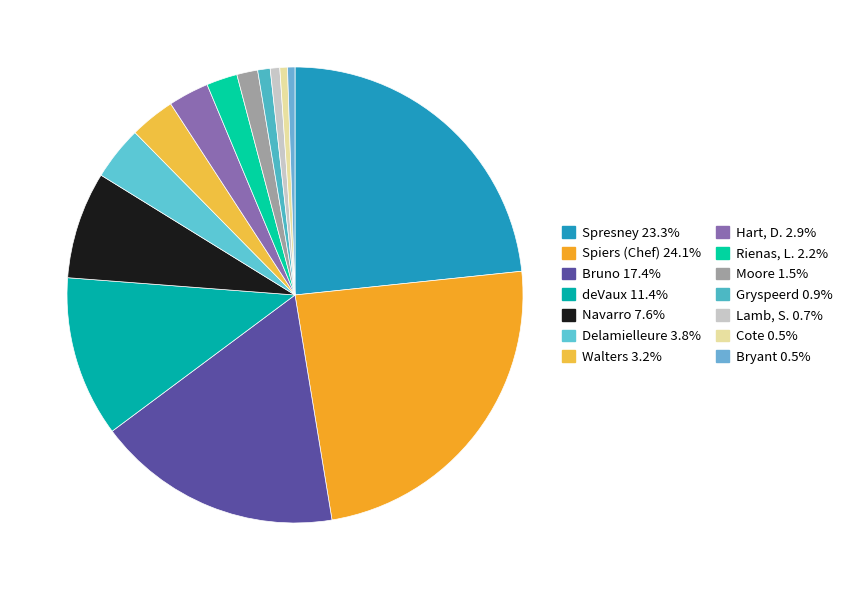

How many segments does this pie chart have?

14